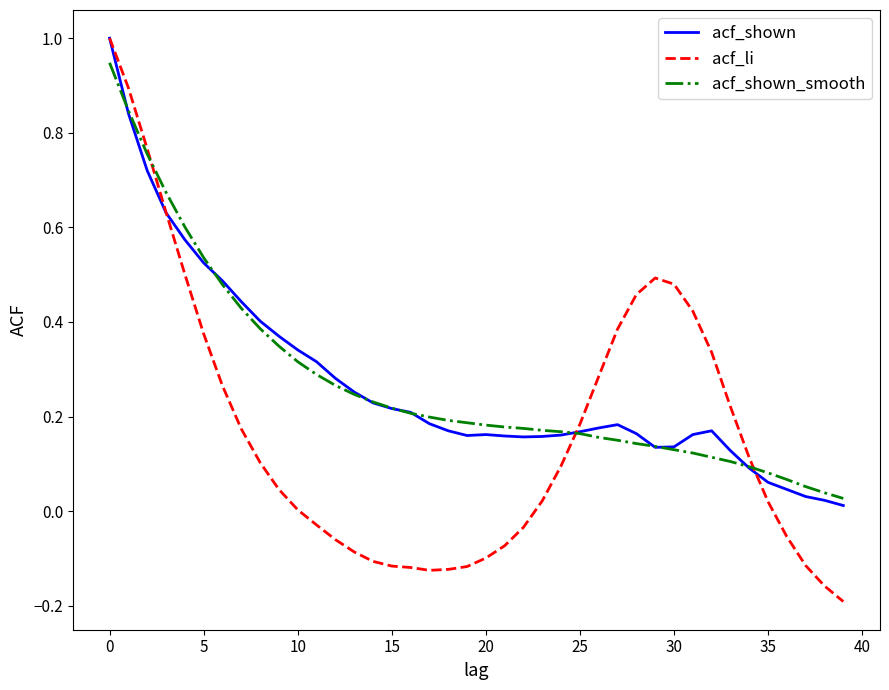

Which series has the largest range (max minus min)?

acf_li